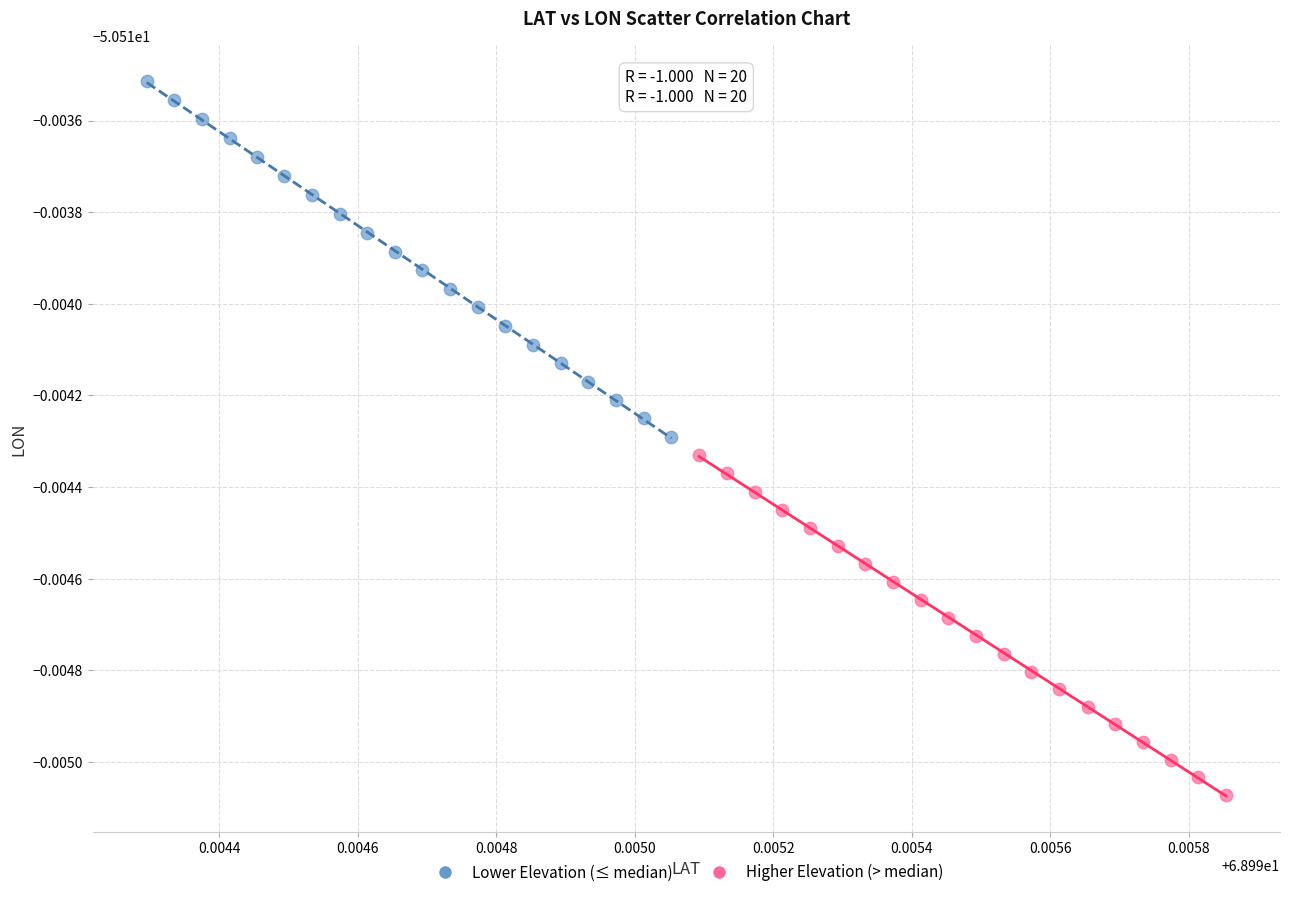

Which series contains the lowest Y value?

Higher Elevation (> median)